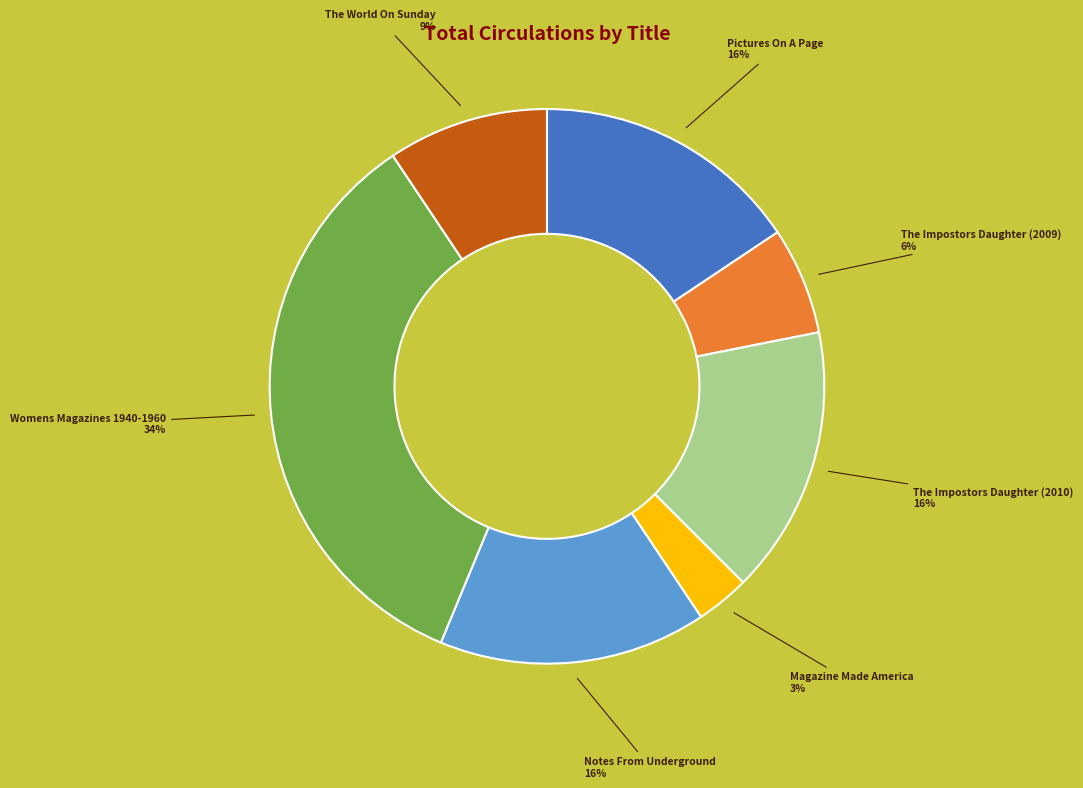

Is there any slice that represents more than half of the pie?

No